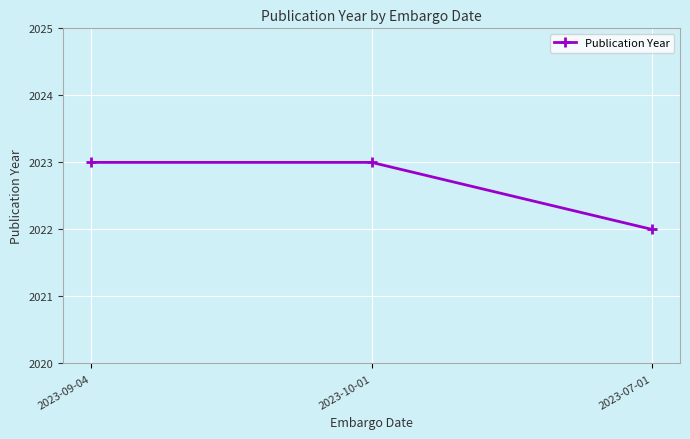

How many values are between 2022 and 2023?

3